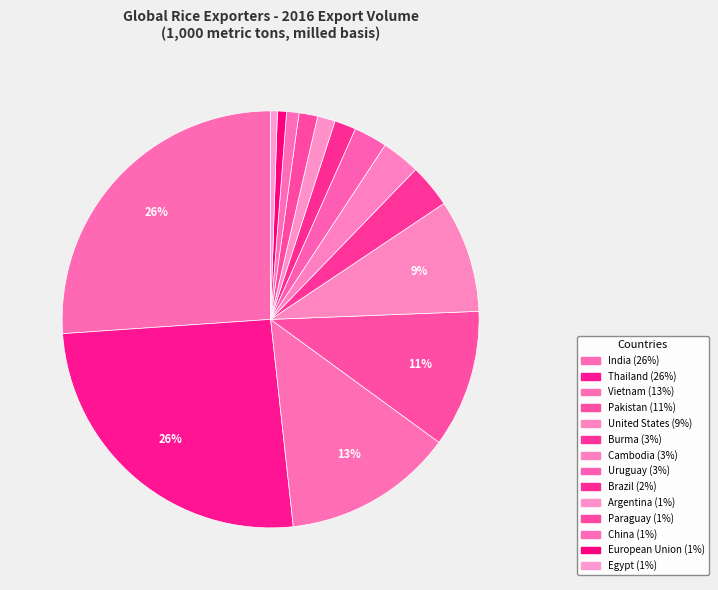

How many slices are in this pie chart?

14